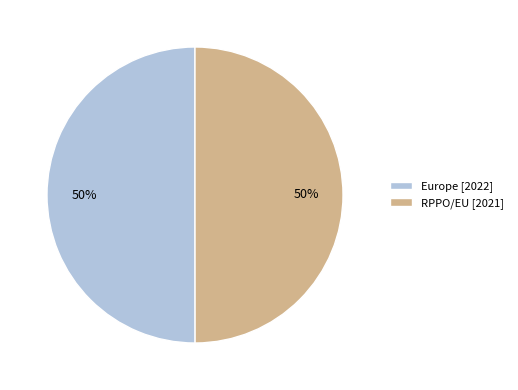

To the nearest percent, what is the combined percentage of RPPO/EU and Europe?

100%